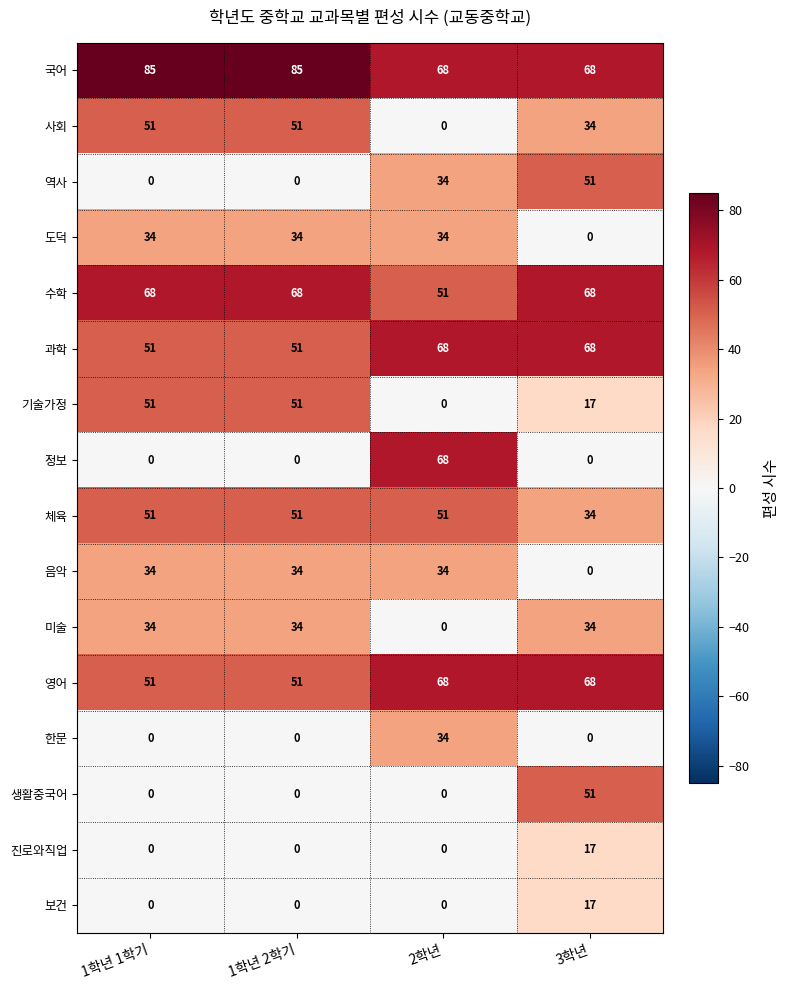

What is the spread (max minus min) of values at 3학년?

68